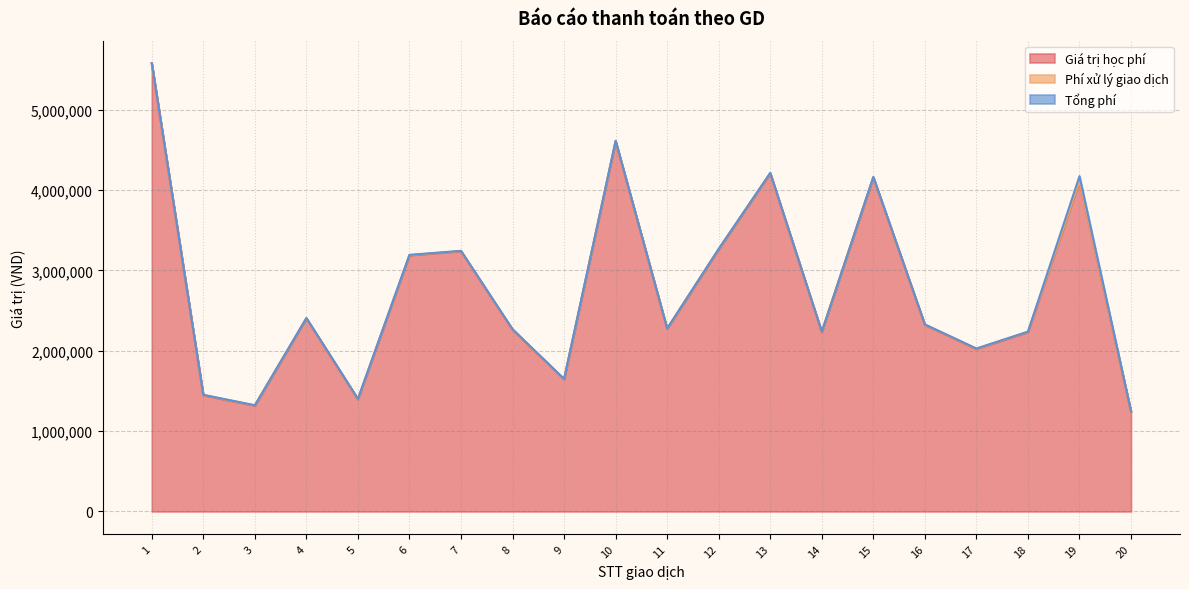

How many lines are shown in the chart?

3